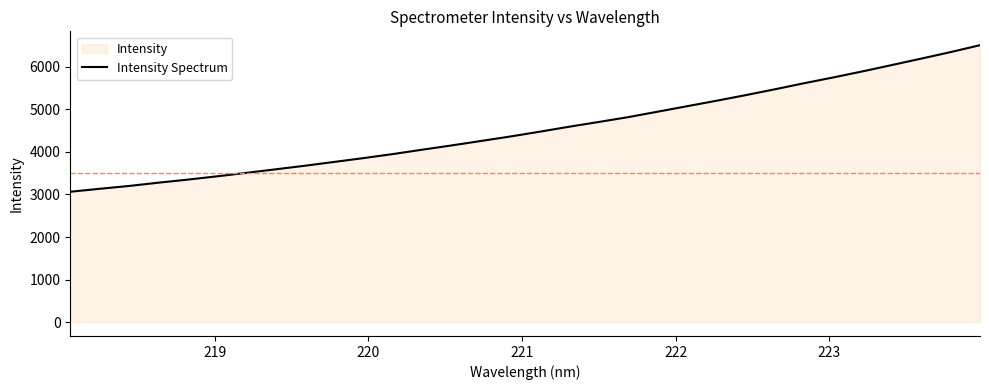

What is the minimum value shown in the chart?

3063.6